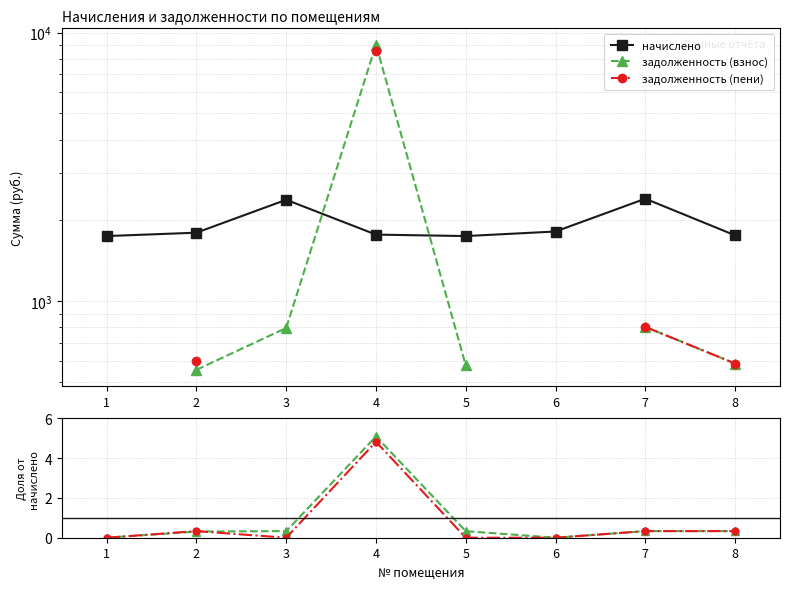

What is the difference between the maximum and minimum values in the задолженность (взнос) series?

5.1